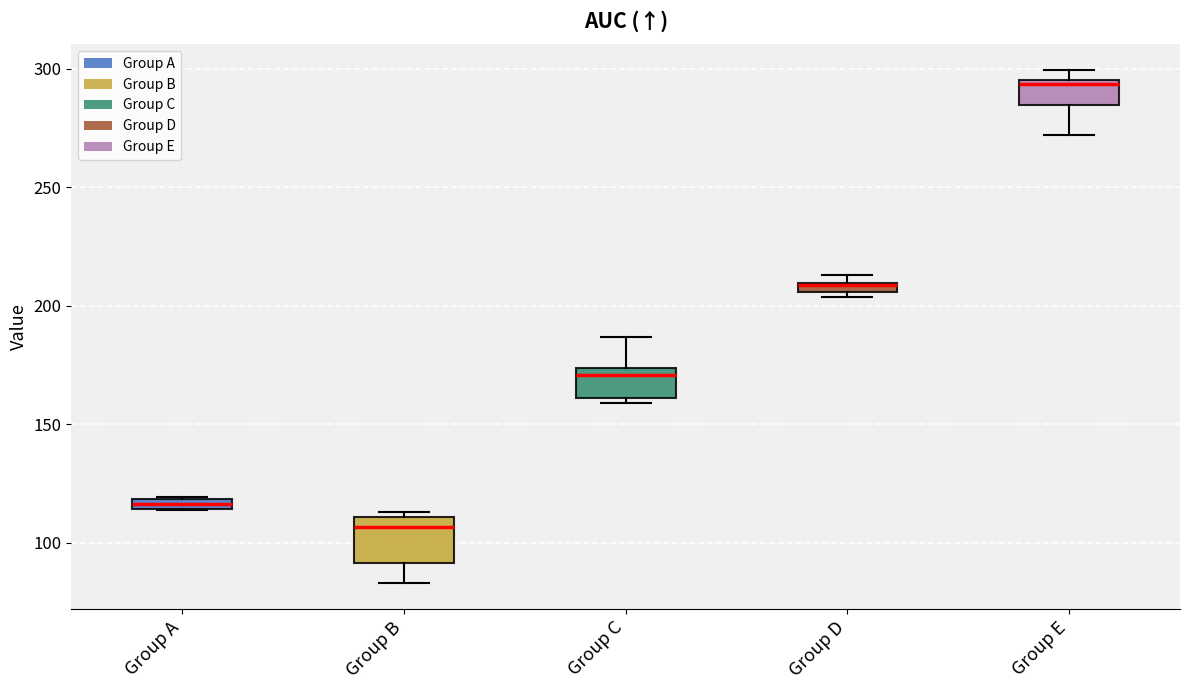

Which box has the lowest median line?

Group B